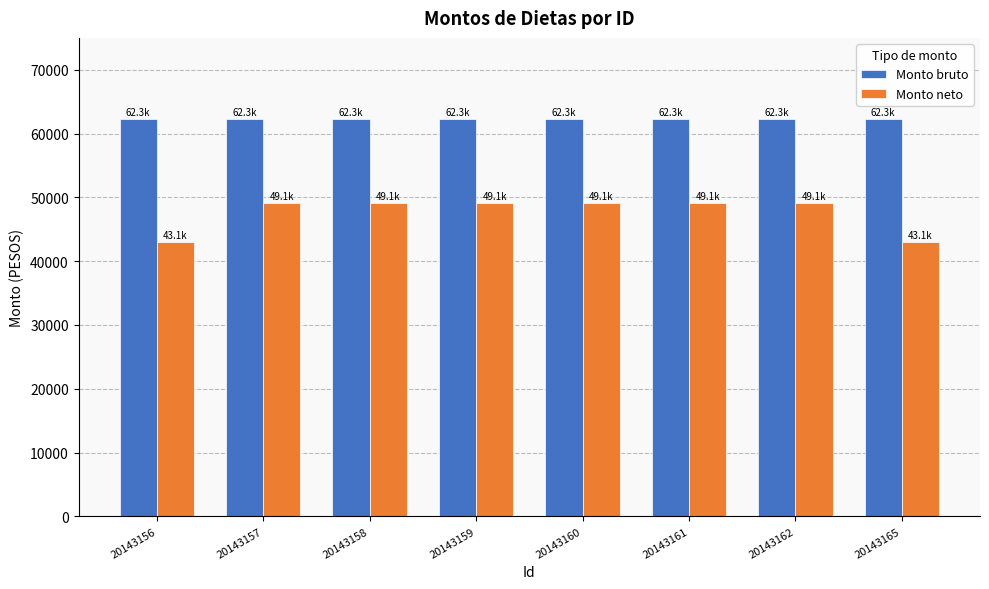

True or false: Monto bruto has a value of 62296.2 at 20143157.

True